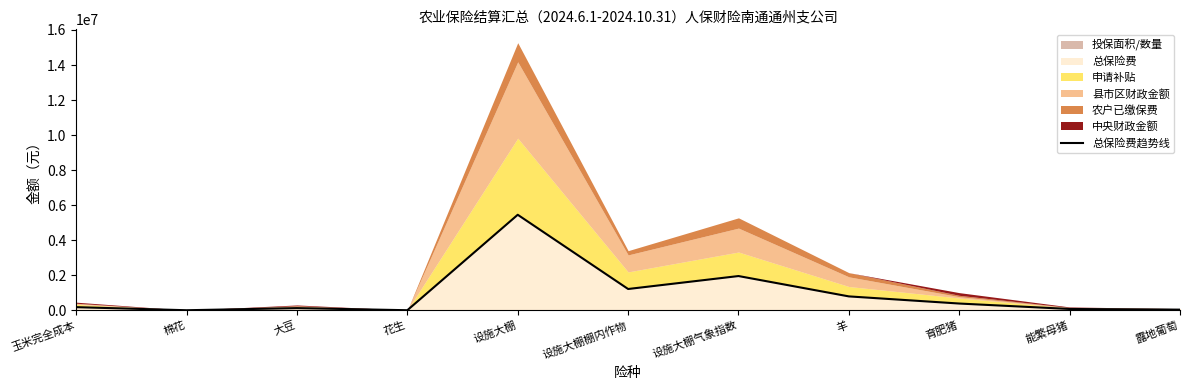

What is the sum of the values at 设施大棚 and 设施大棚棚内作物?

6663031.2